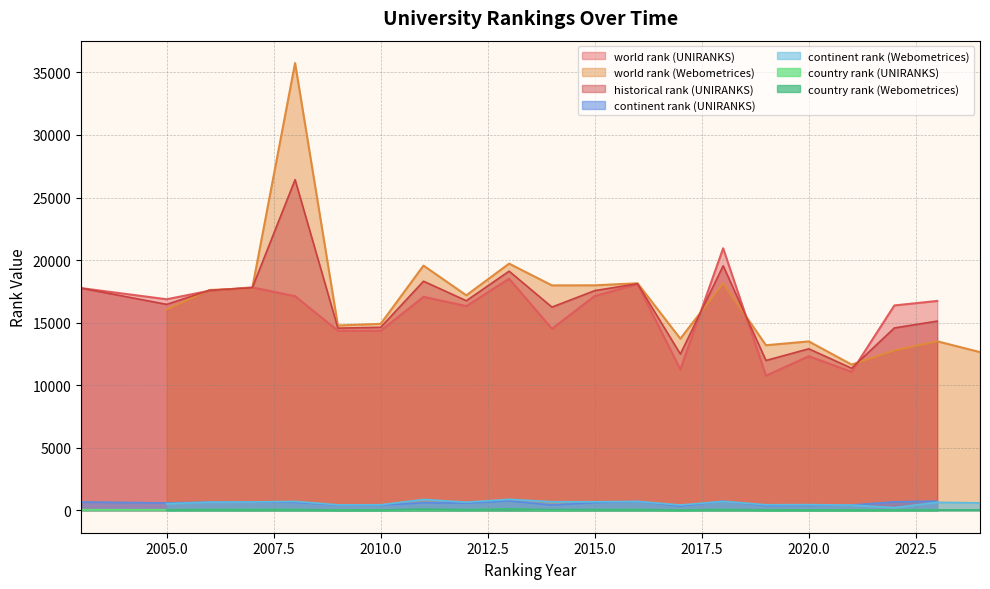

Is it true that historical rank (UNIRANKS) equals 27847.8 at 2015.0?

False